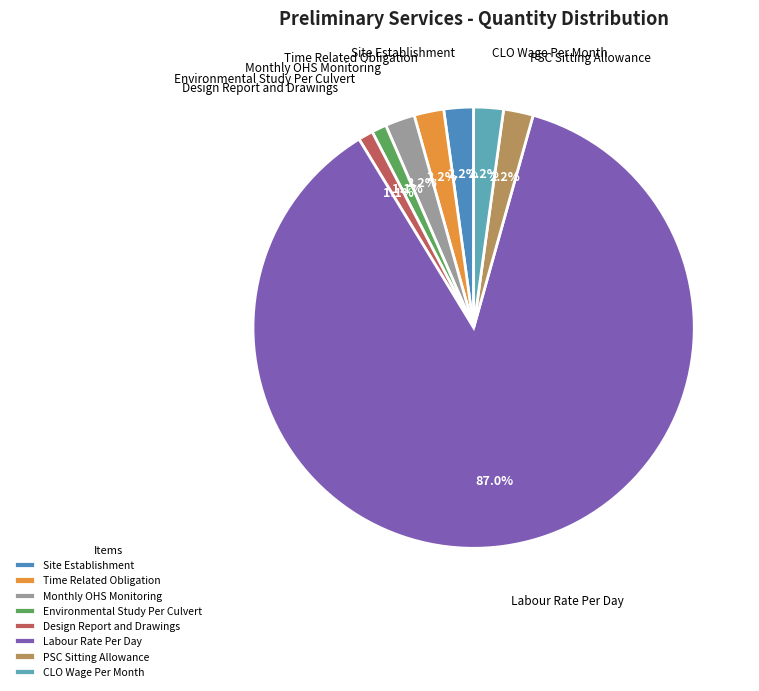

Does Environmental Study Per Culvert account for over 50% of the chart?

No